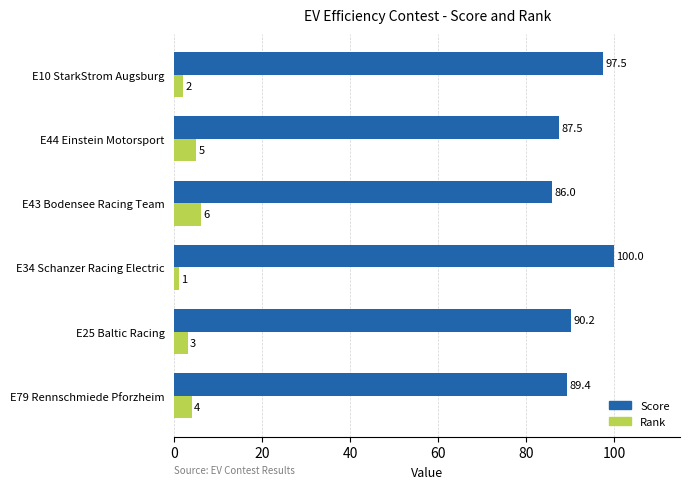

What is the difference between the Rank values at E25 Baltic Racing and E34 Schanzer Racing Electric?

2.0